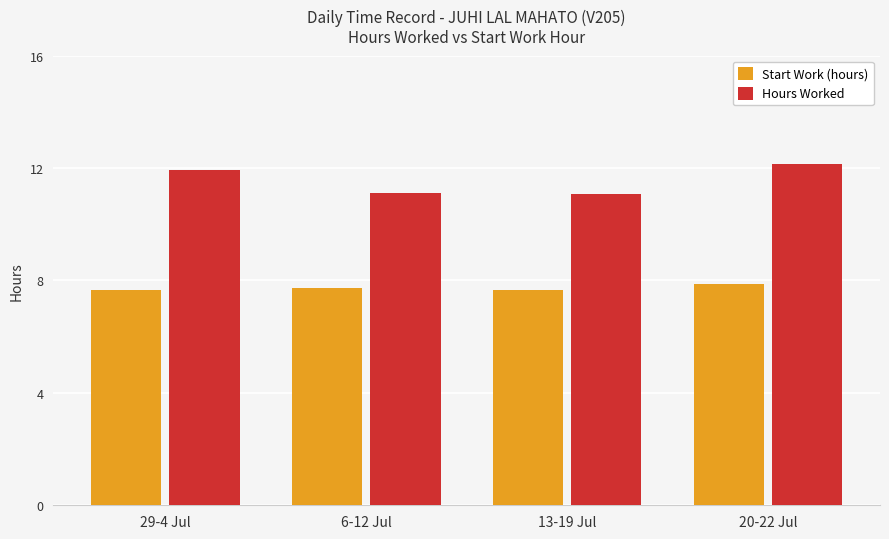

True or false: Start Work (hours) has a value of 13.7 at 6-12 Jul.

False